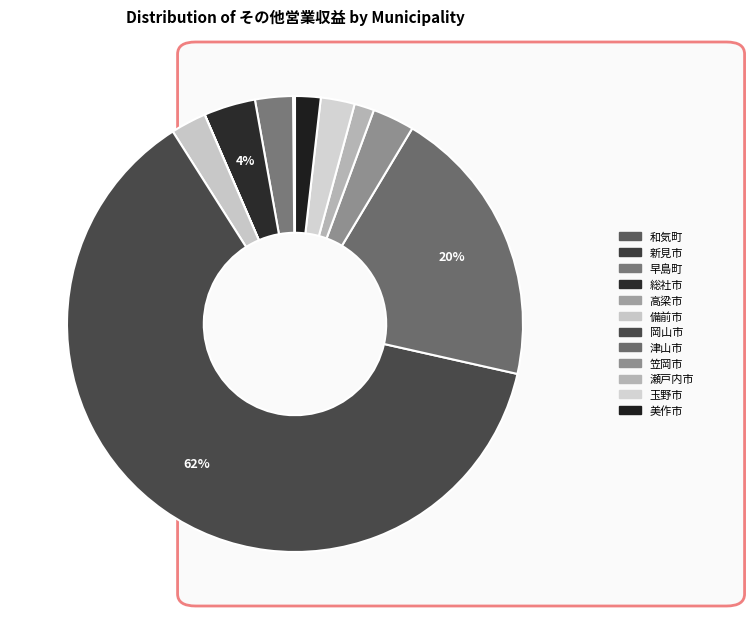

Does any single category account for the majority?

Yes